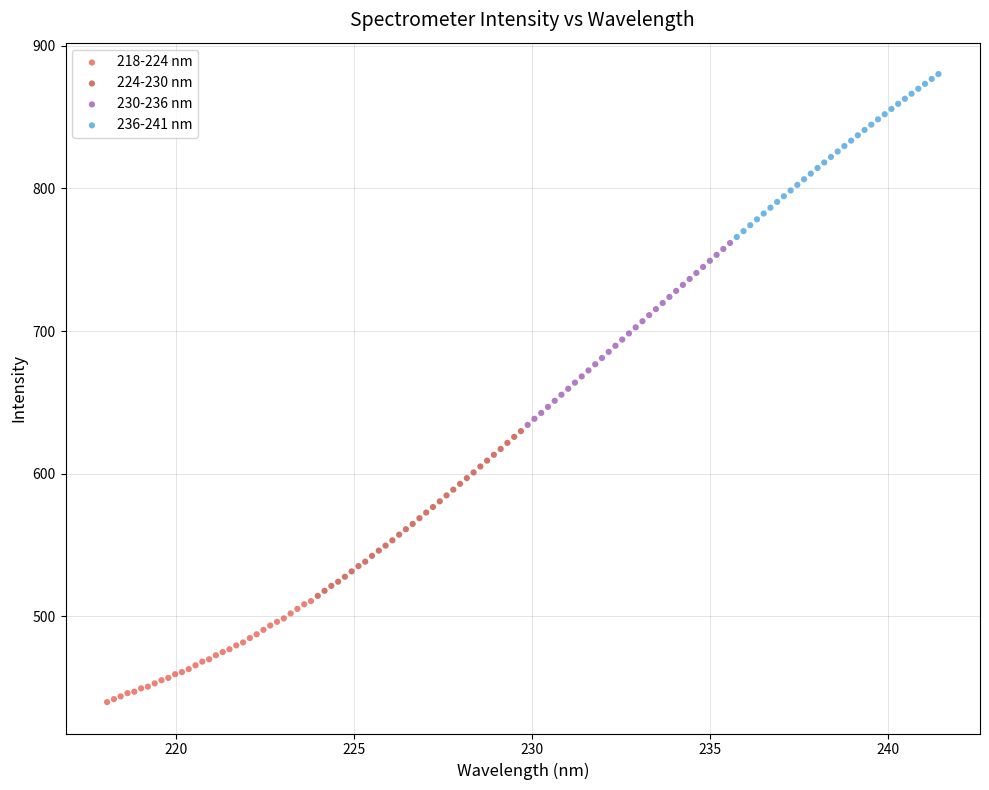

Which series reaches the maximum Y coordinate?

236-241 nm